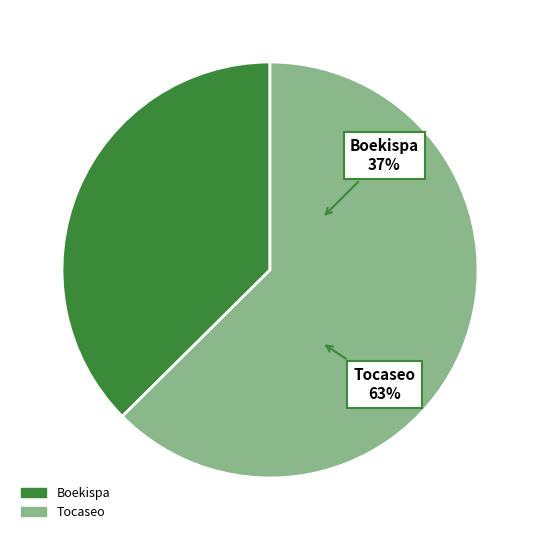

What percentage do Boekispa and Tocaseo together represent?

100.0%